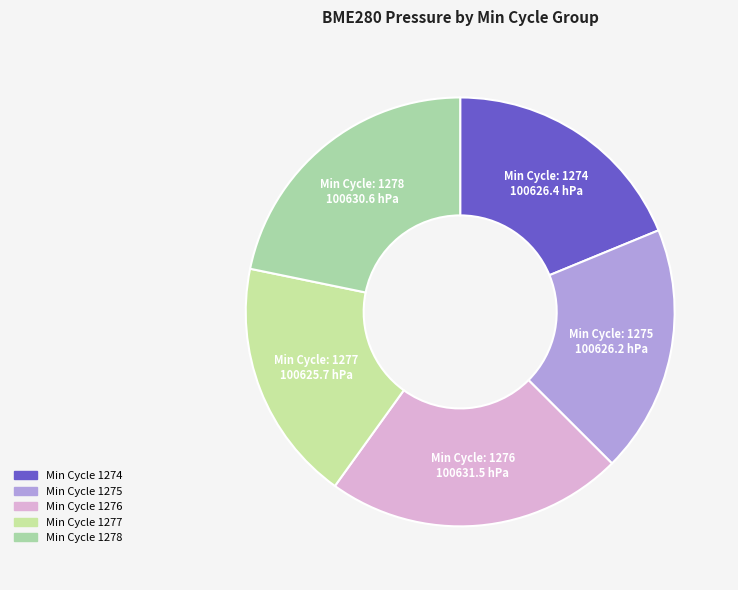

Count the number of slices in the pie.

5